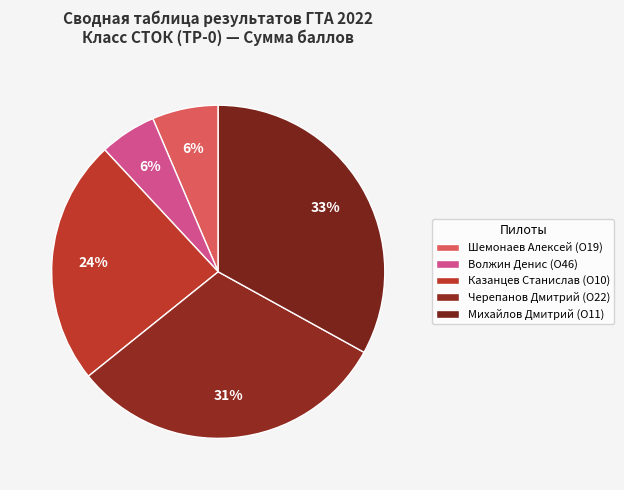

How many segments does this pie chart have?

5